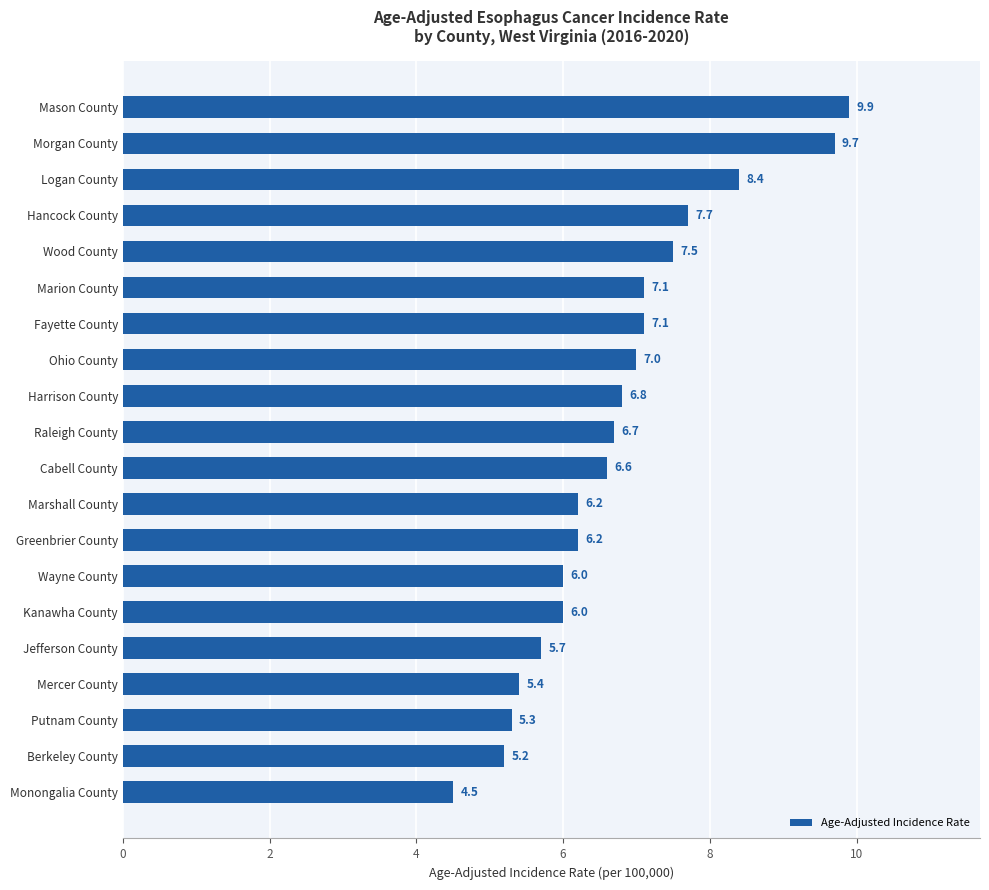

Is it true that the value at Wayne County is 3.4?

False